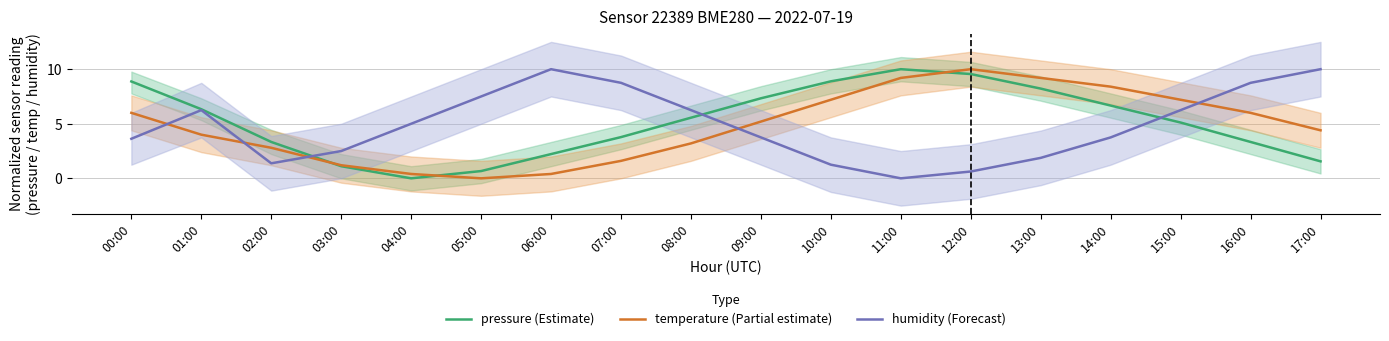

How many data points does each series have?

18